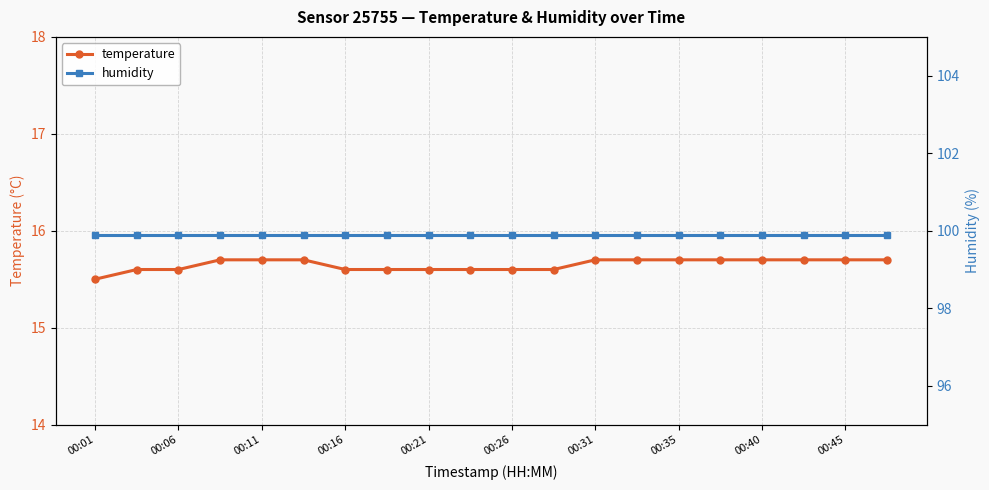

True or false: humidity and temperature intersect in this chart.

False